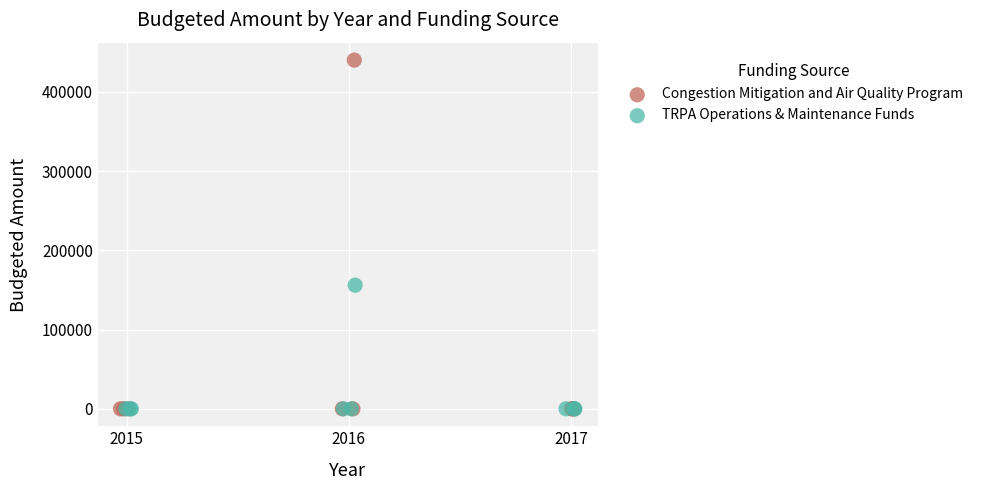

Which series reaches the maximum Y coordinate?

Congestion Mitigation and Air Quality Program